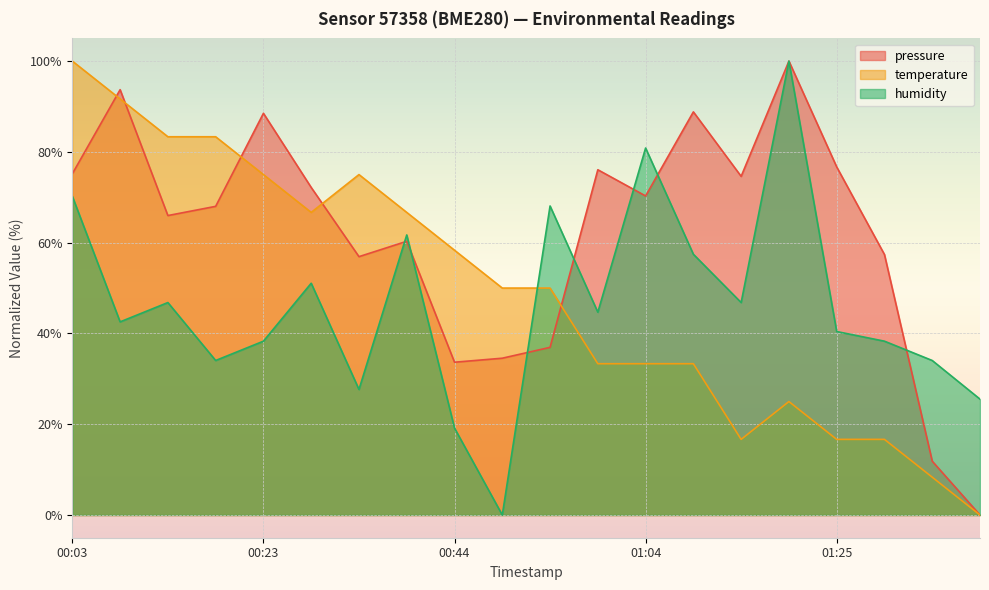

What is the difference between the maximum and minimum values in the humidity series?

100.0